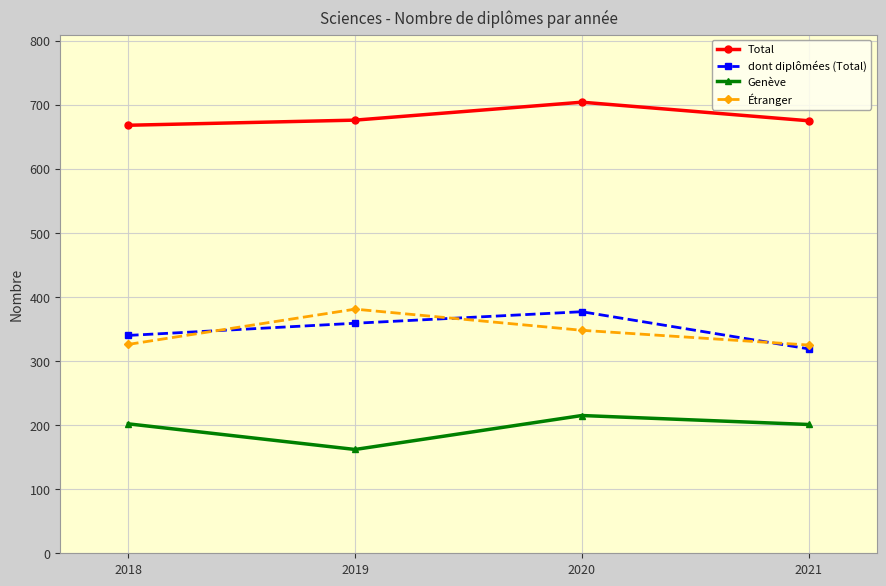

True or false: Genève and Total cross at least once.

False